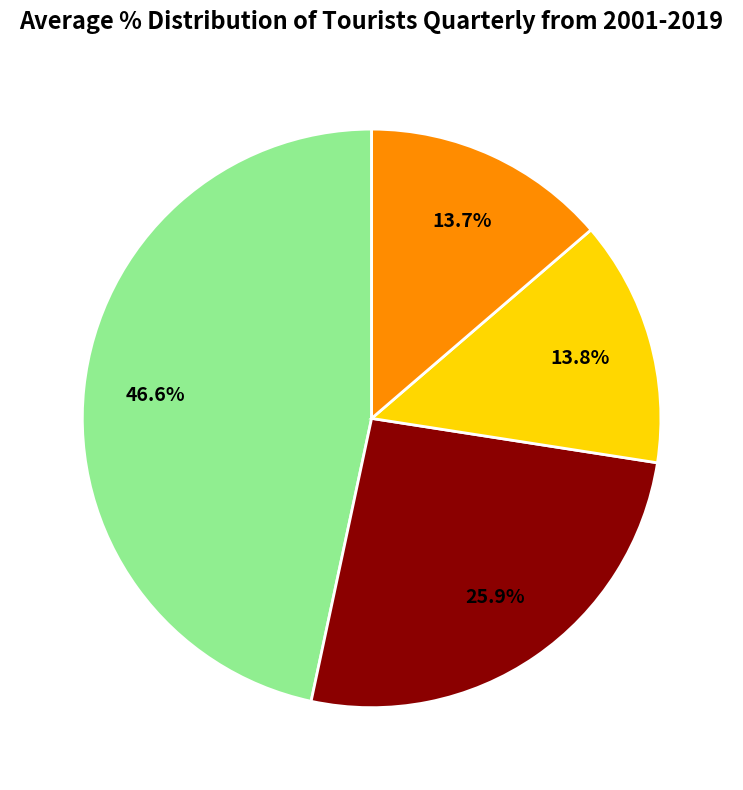

Is there a majority slice in this chart?

No